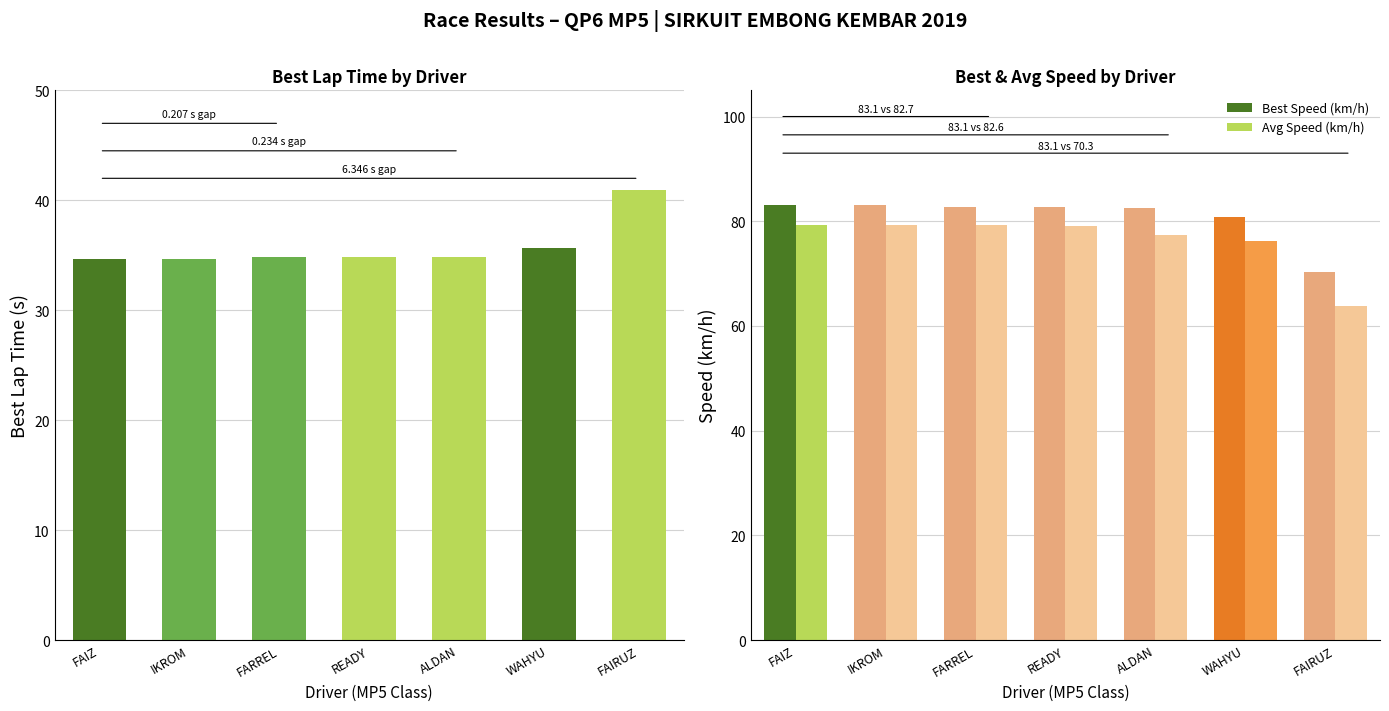

What is the value of the Avg Speed (km/h) bar at the 4th from the left?

79.0